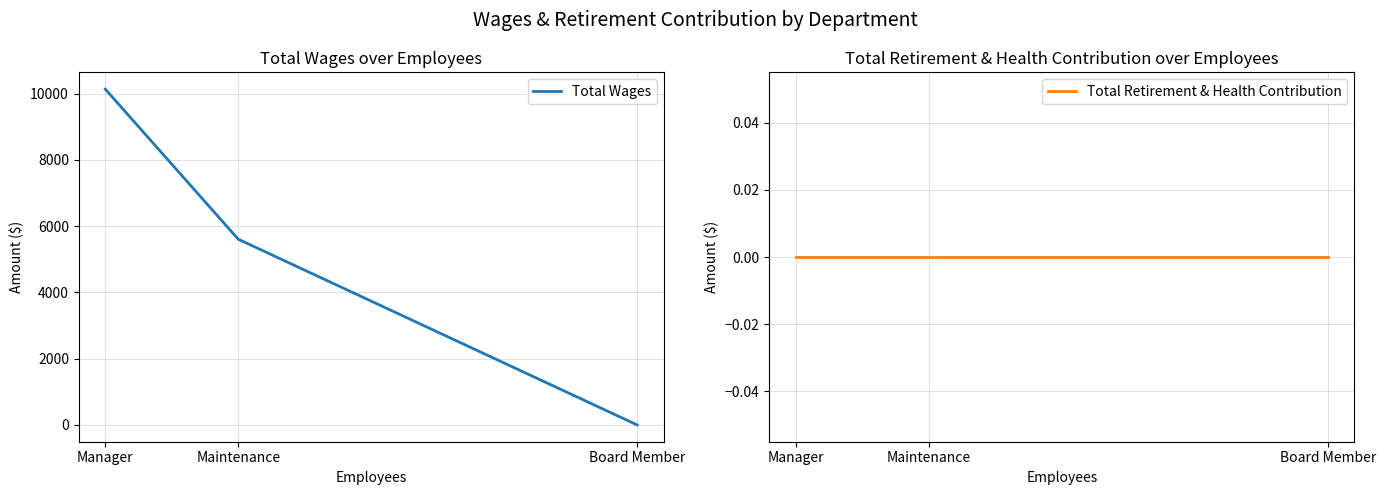

Reading left to right, list all the values displayed in this chart.

Total Wages: Manager=10133	Maintenance=5604	Board Member=0
Total Retirement & Health Contribution: Manager=0	Maintenance=0	Board Member=0